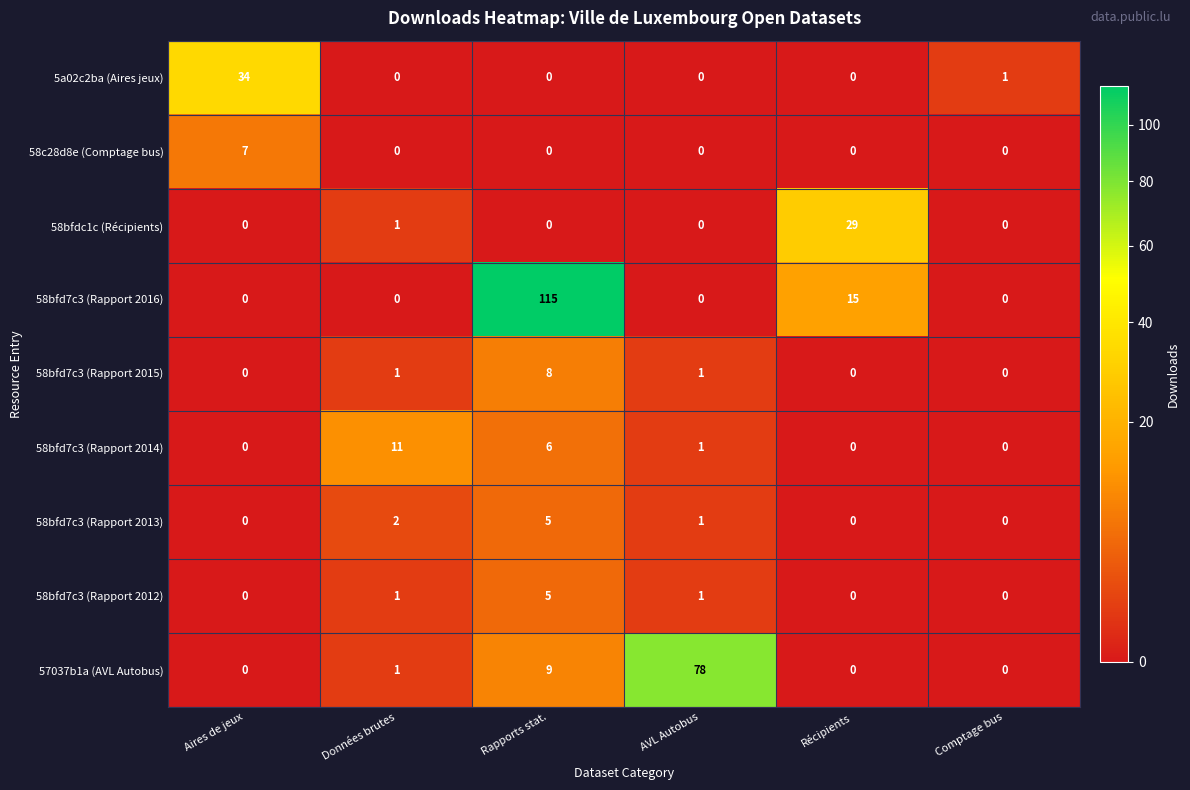

What is the highest value of the 58c28d8e (Comptage bus) series?

7